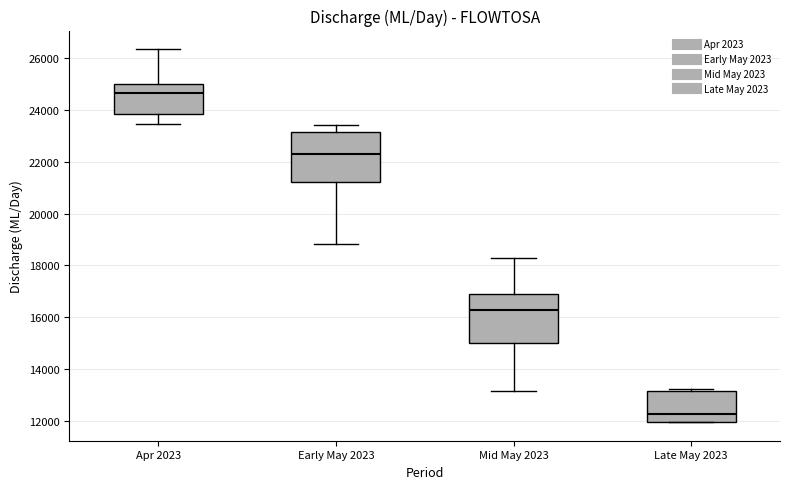

Where does the lower whisker of the box for Mid May 2023 end on the y-axis? The values are not printed on the chart, so give them approximately, as read against the axis.

13200